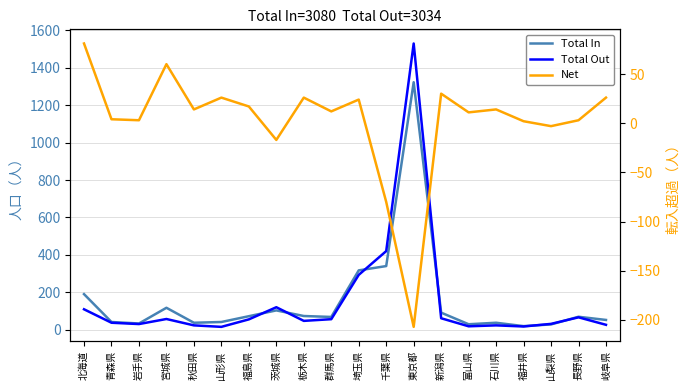

At 茨城県, list the series in order from smallest to largest.

Net, Total In, Total Out